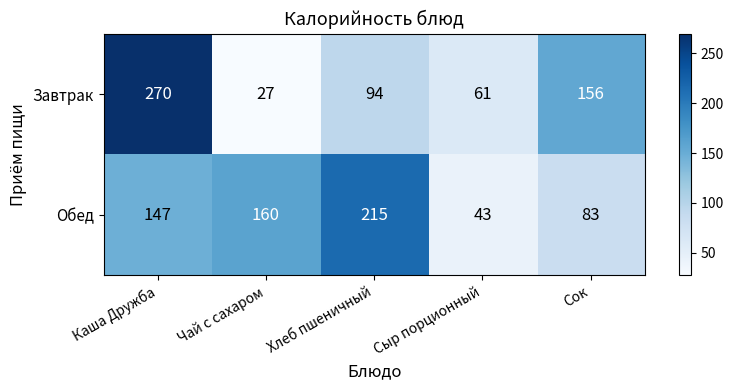

The value of Завтрак at Чай с сахаром is 27. True or false?

True